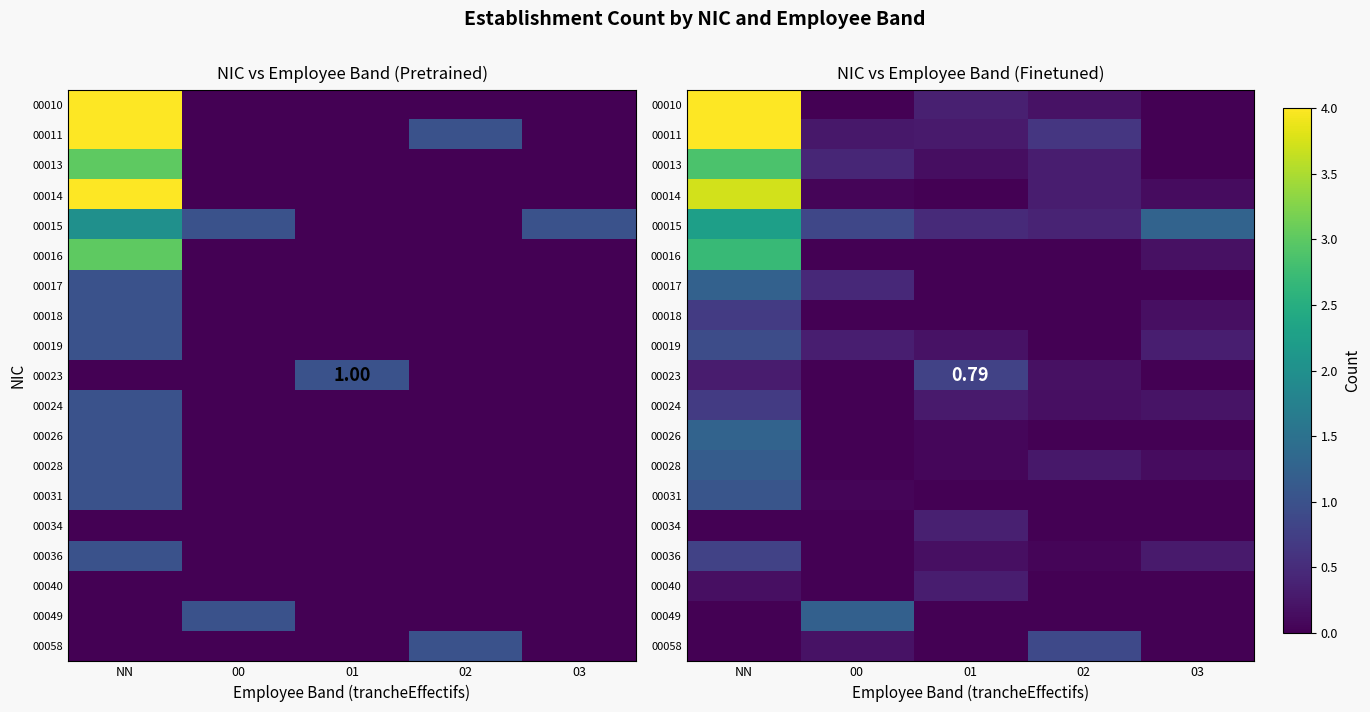

Between 00 and 03, which series saw the biggest shift?

00049